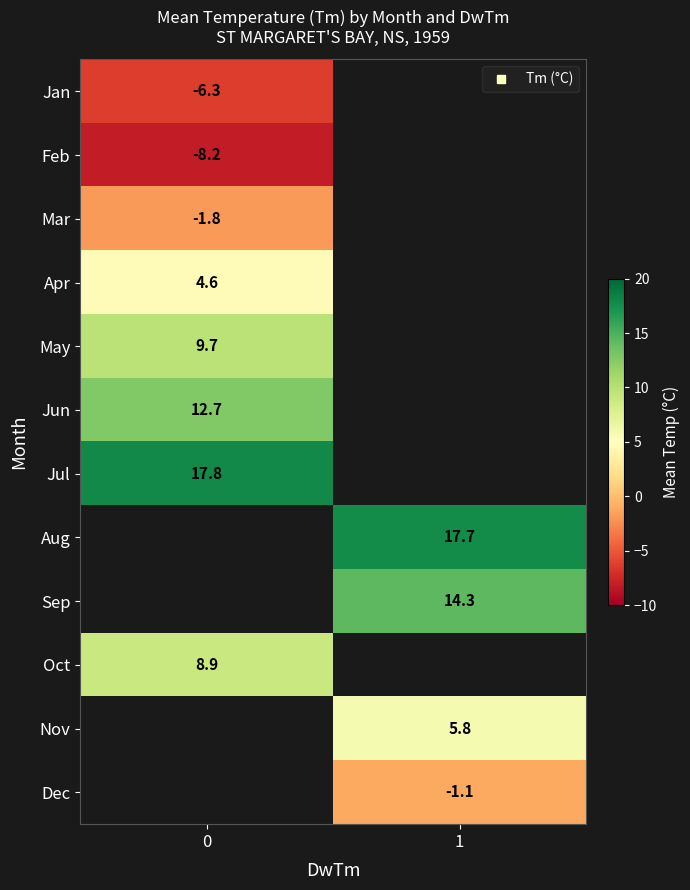

The value of Jan at 0 is -6.3. True or false?

True